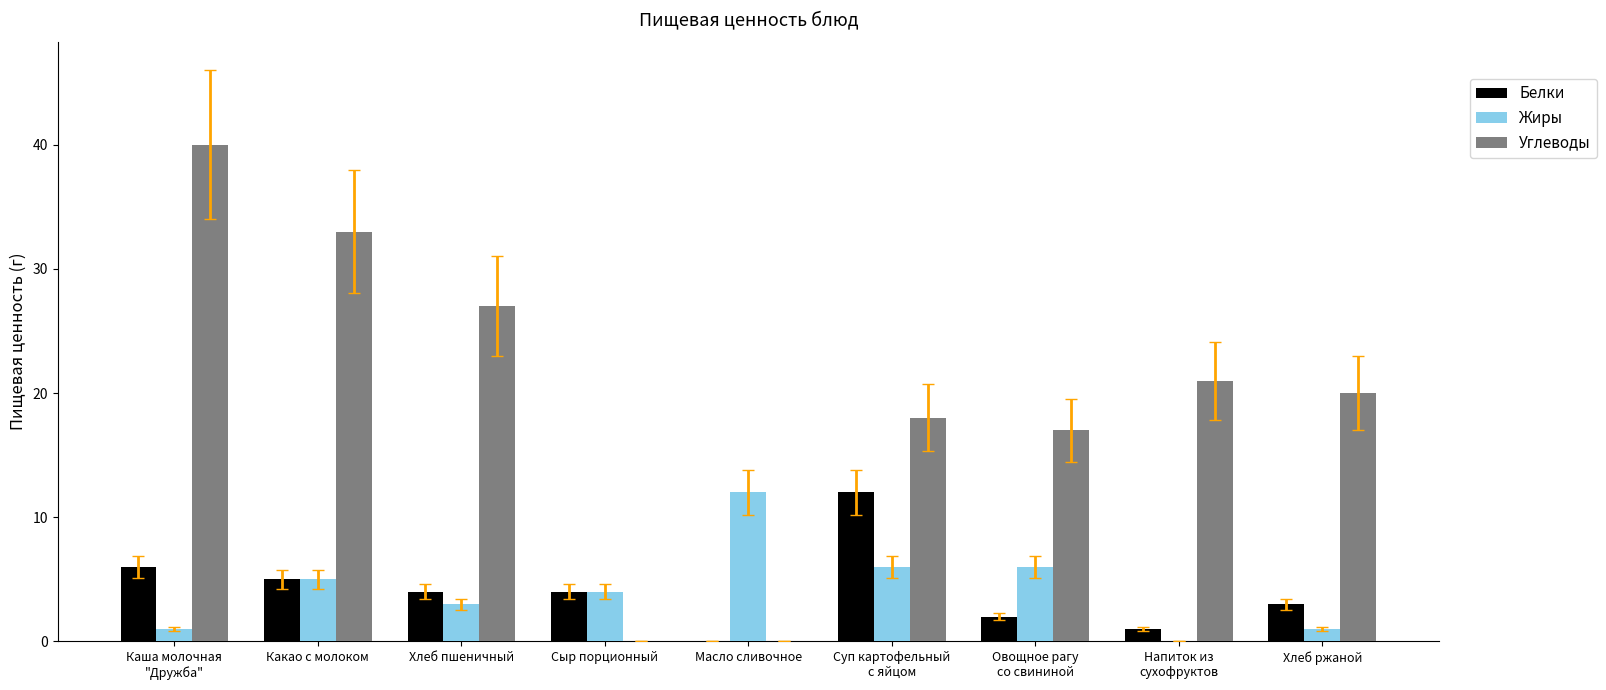

Which series has the largest total across all categories?

Углеводы